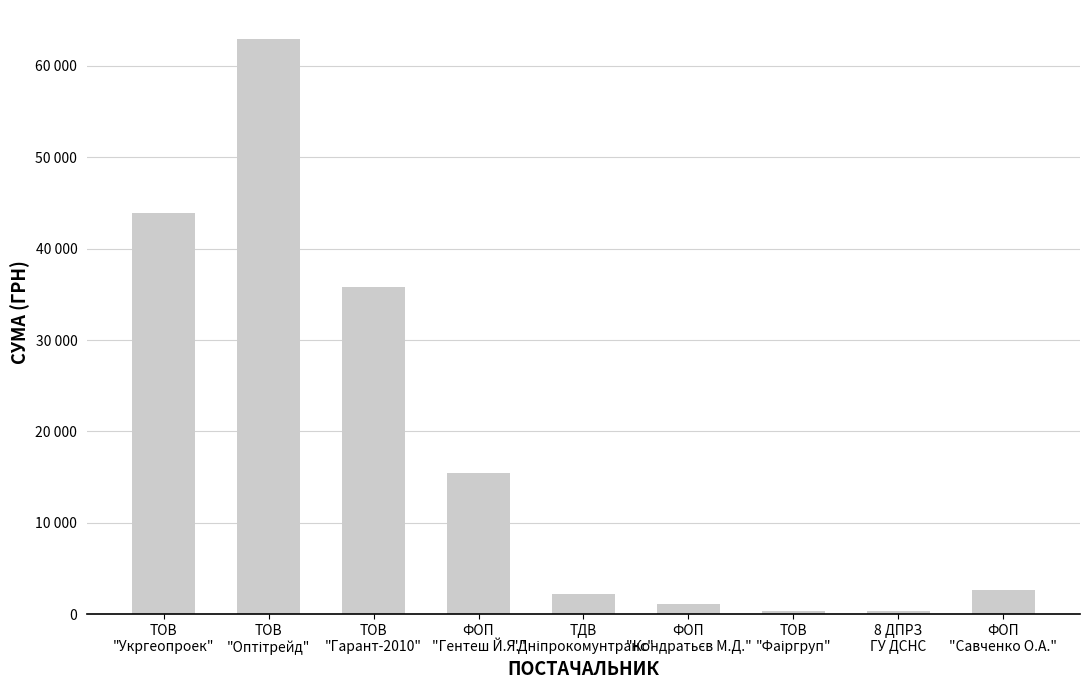

What is the label of the 9th bar from the right?

ТОВ
"Укргеопроек"